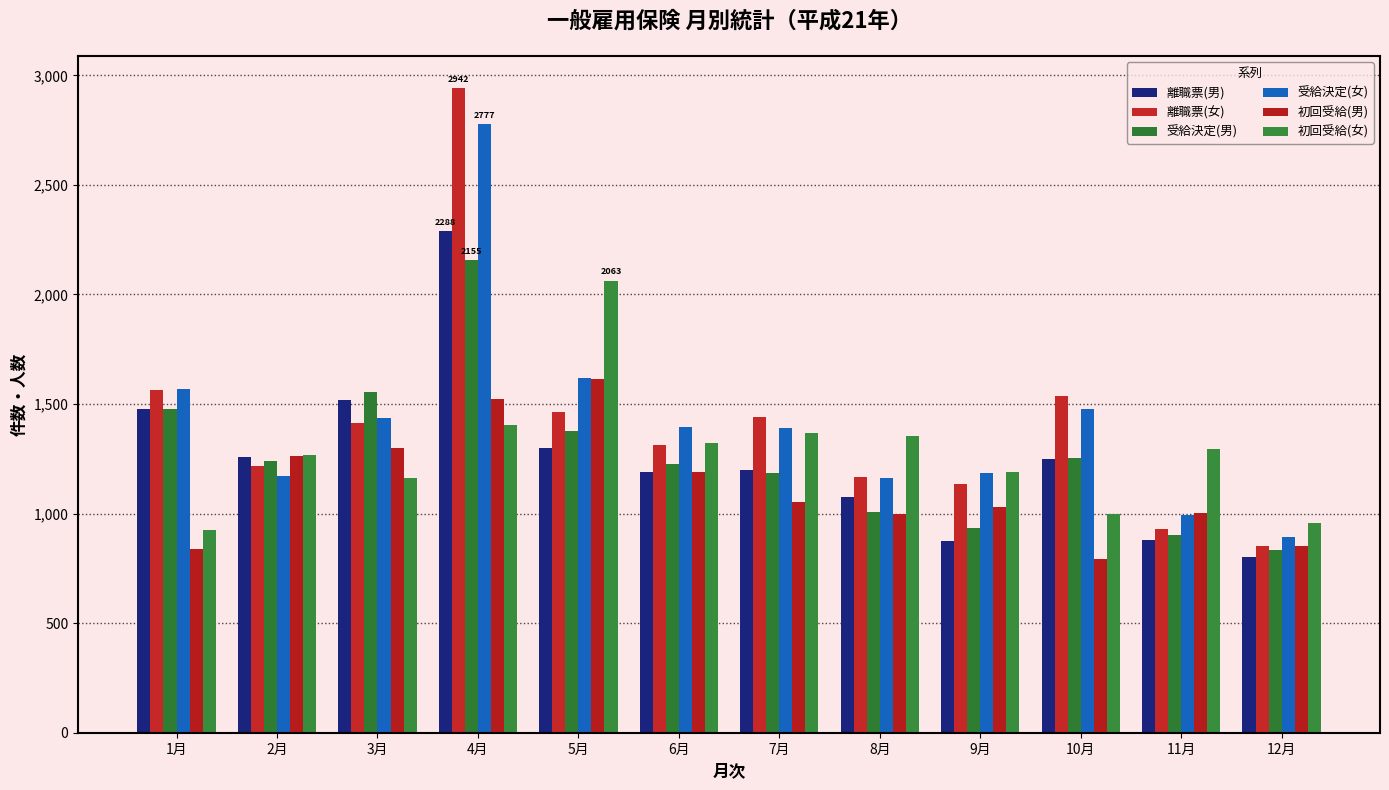

How many data points in 離職票(男) are less than 1249?

6